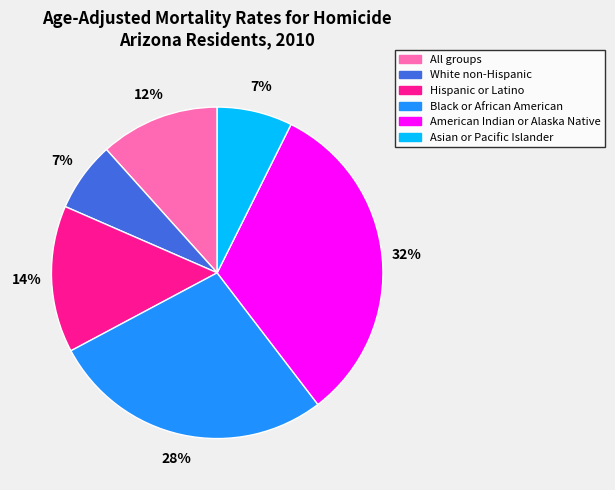

Does any single category account for the majority?

No